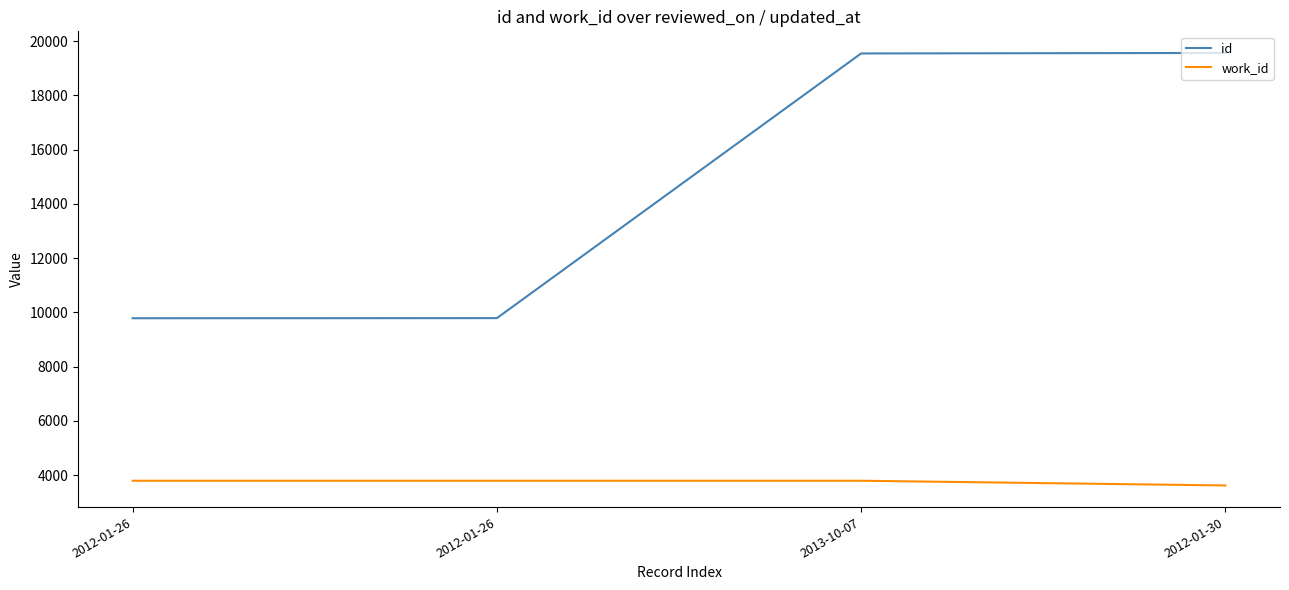

What is the label of the 4th point from the left?

2012-01-30